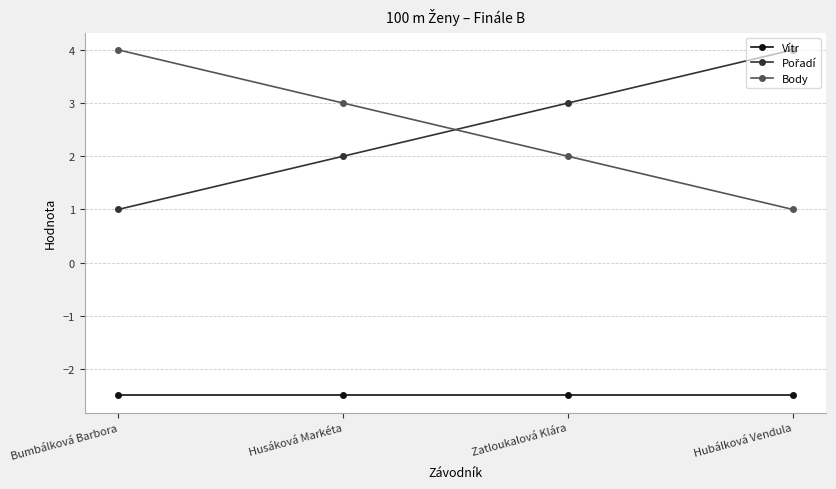

True or false: Vítr and Body cross at least once.

False